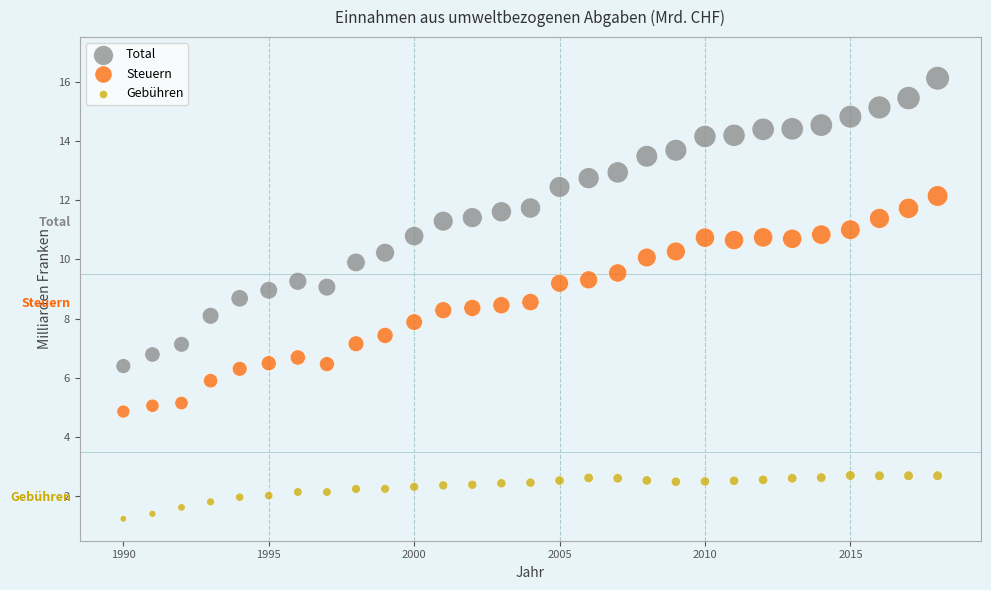

Which series contains the highest Y value?

Total